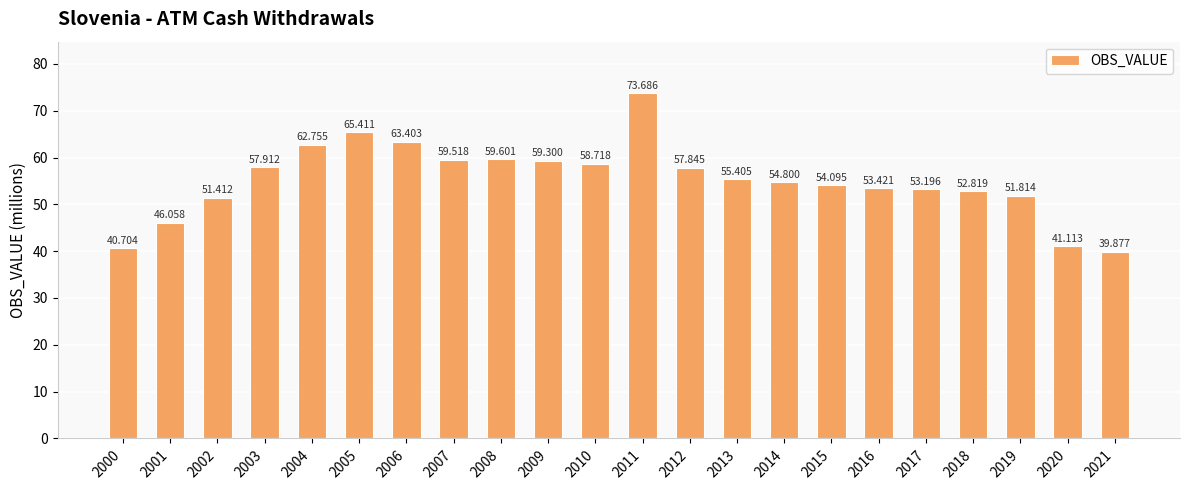

Rank the categories by value from highest to lowest.

2011, 2005, 2006, 2004, 2008, 2007, 2009, 2010, 2003, 2012, 2013, 2014, 2015, 2016, 2017, 2018, 2019, 2002, 2001, 2020, 2000, 2021